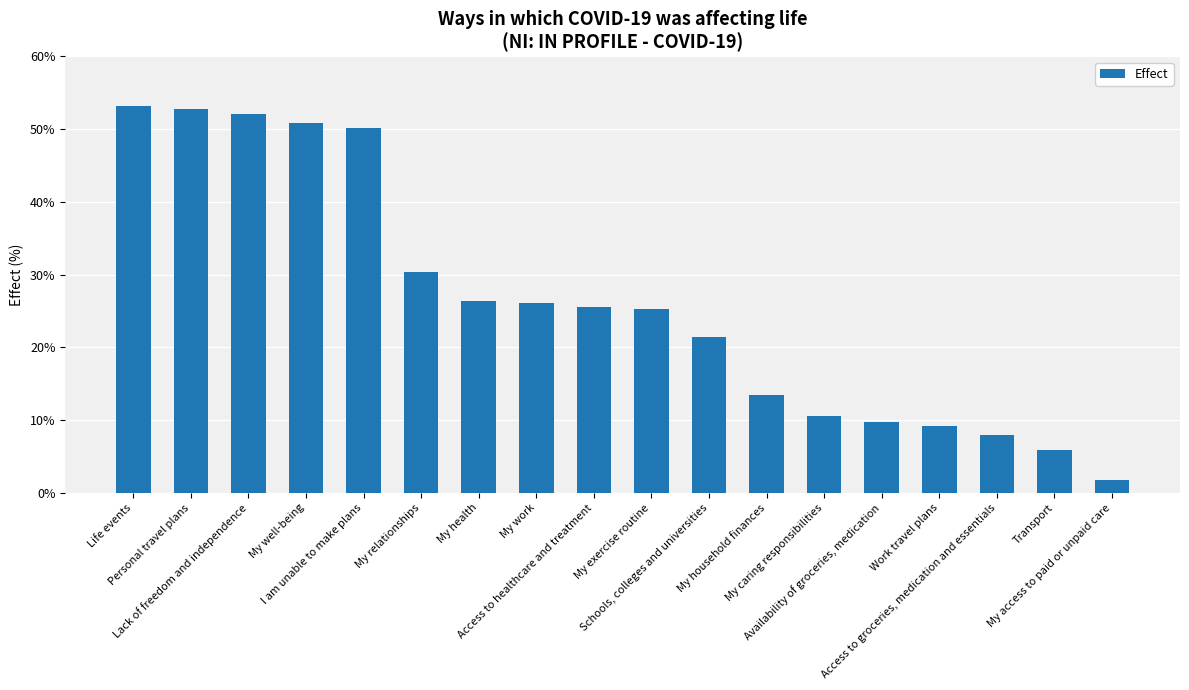

What is the label of the 4th bar from the left?

My well-being